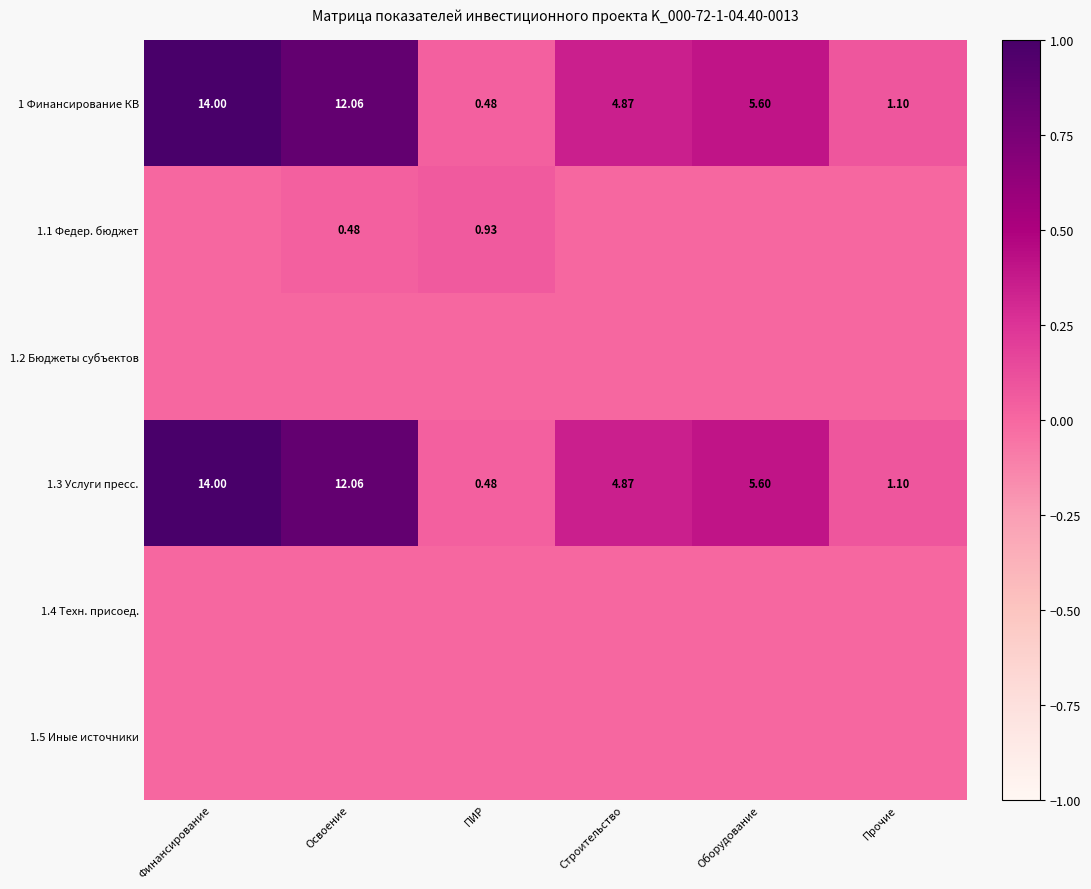

At which label is 1.3 Услуги пресс. closest to 7?

Оборудование